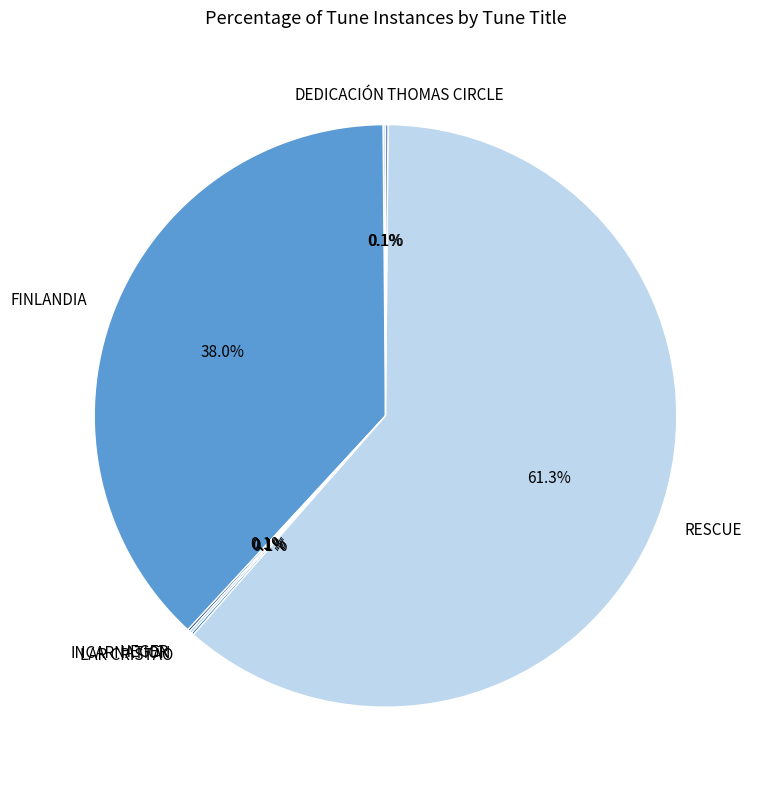

Is there a majority slice in this chart?

Yes